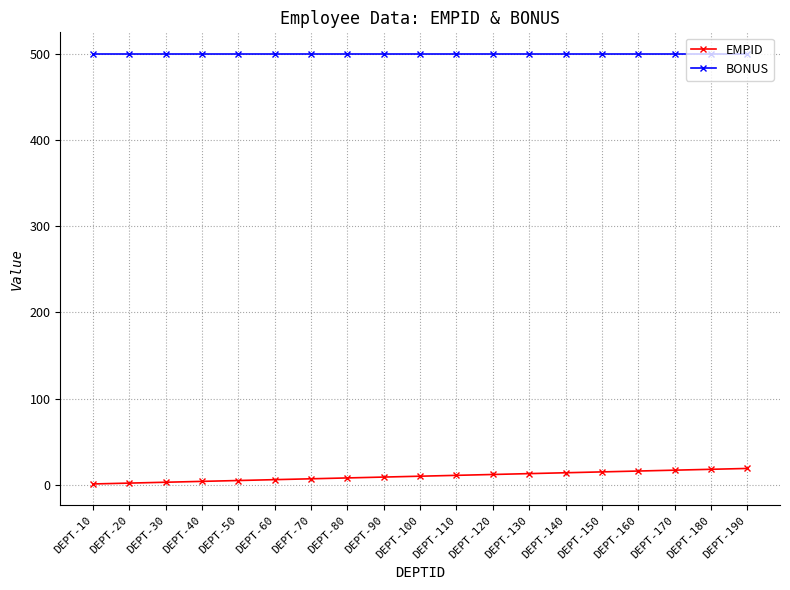

Is it true that EMPID equals 14 at DEPT-140?

True